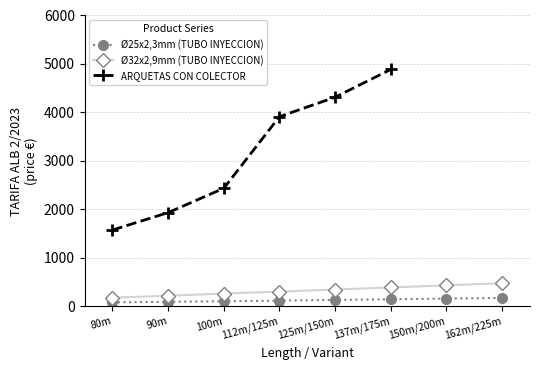

What position from the left is 150m/200m?

7